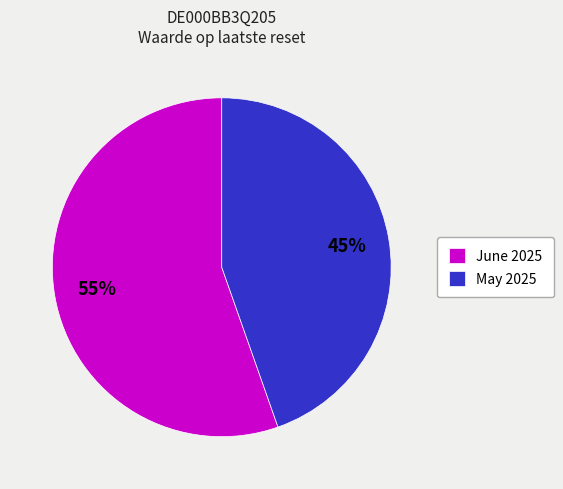

Which category accounts for the majority?

June 2025